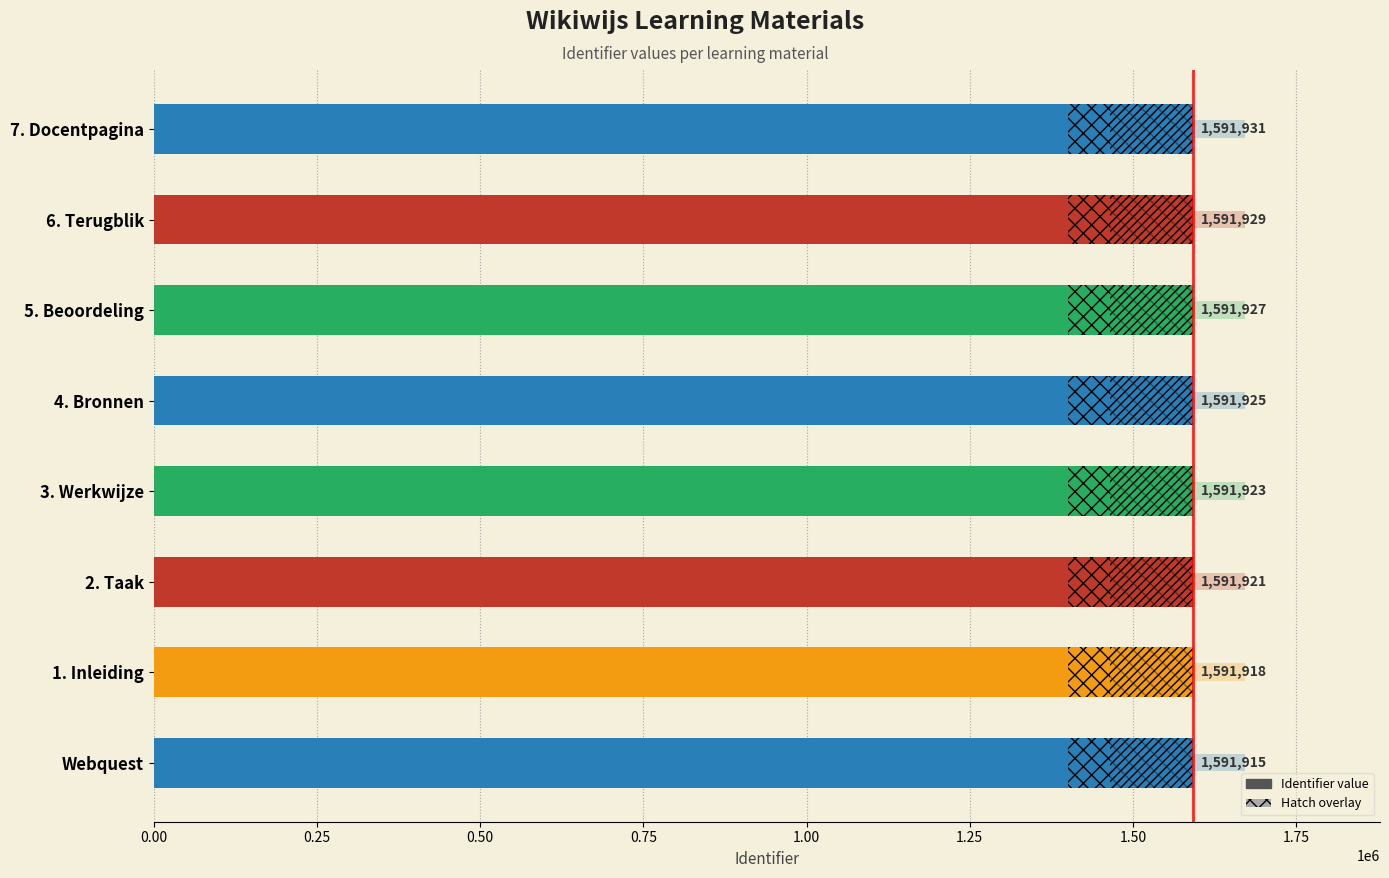

What is the difference between the second highest and minimum values?

14